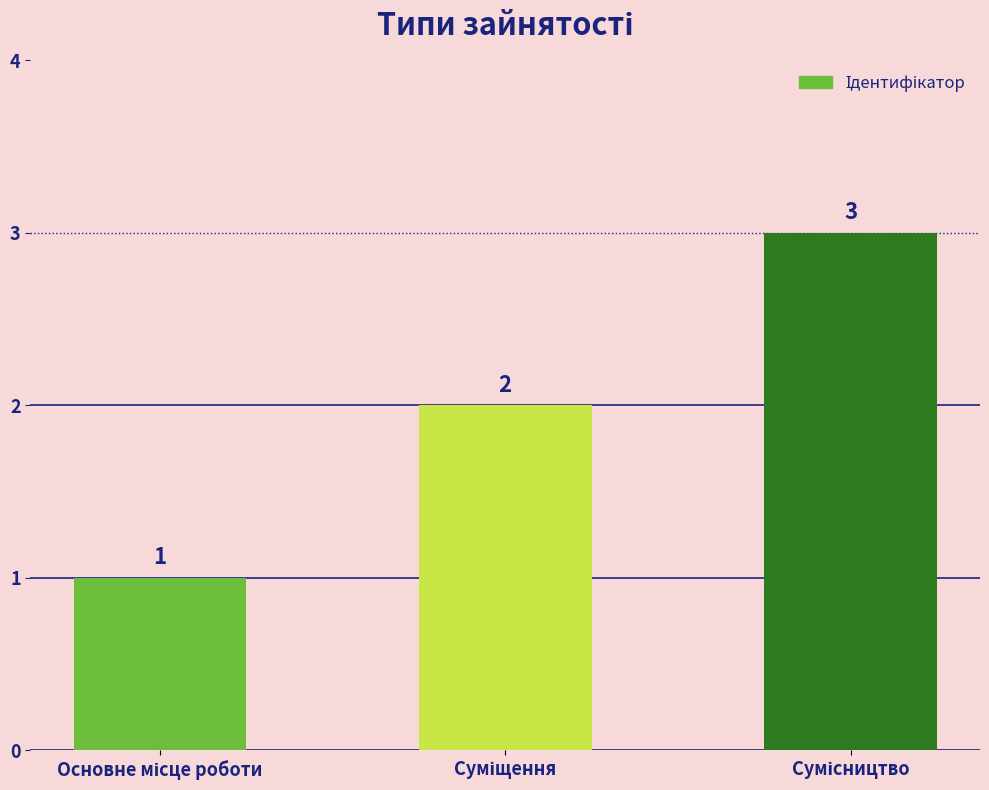

What is the sum of all values?

6